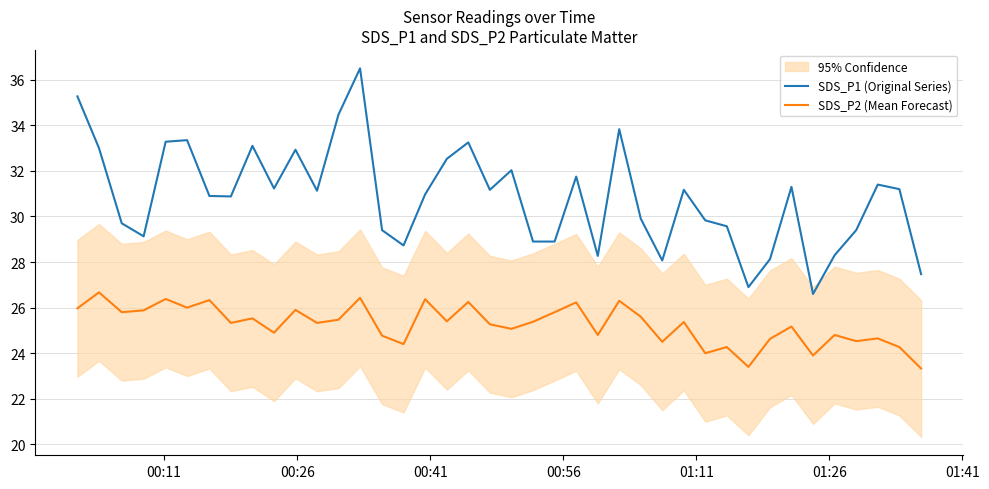

True or false: SDS_P1 (Original Series) and SDS_P2 (Mean Forecast) cross at least once.

False